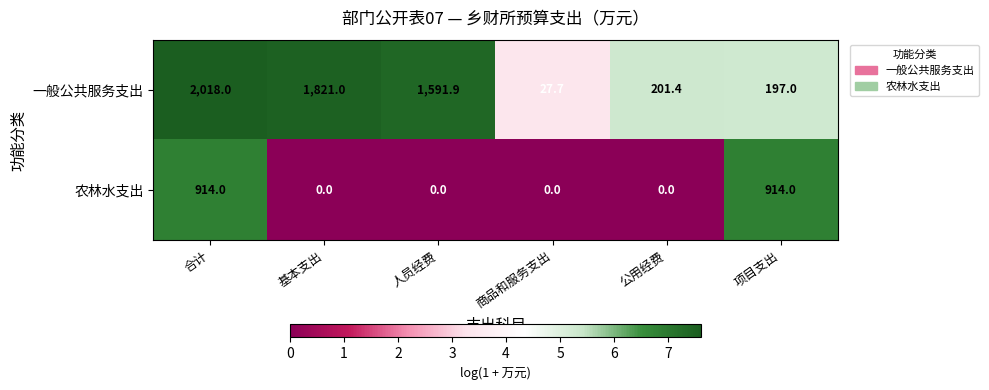

Where does the 一般公共服务支出 series first go above 1591?

合计